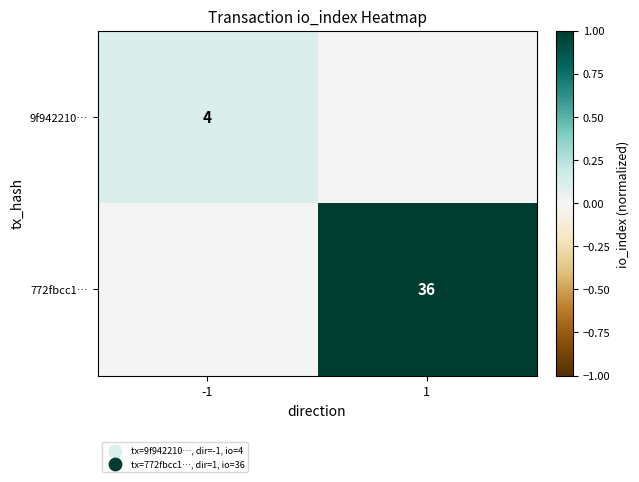

Is it true that 772fbcc1… equals 36 at 1?

True